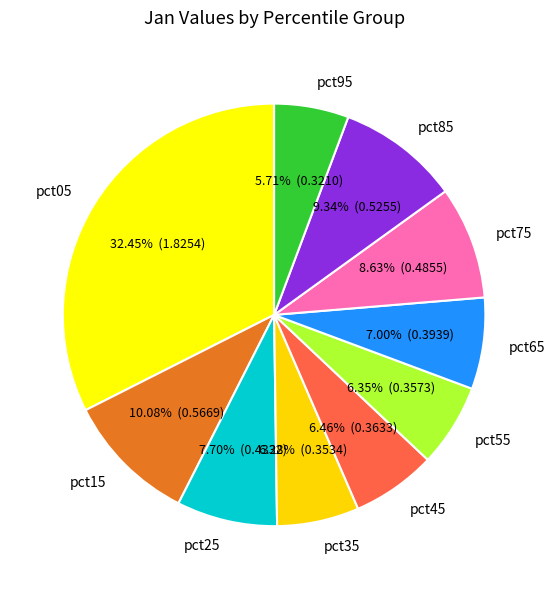

True or false: pct65 accounts for 7% of the total.

True